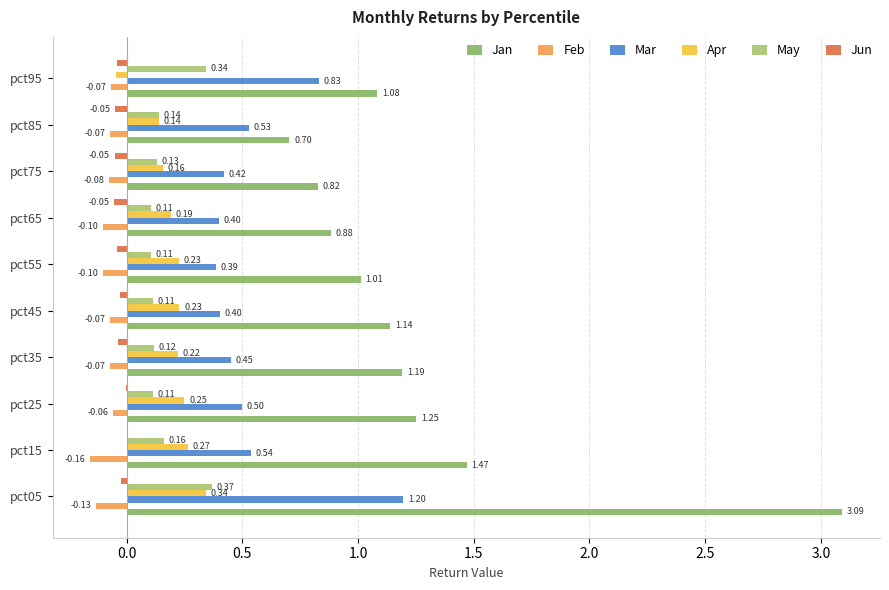

Count the number of categories in the chart.

10